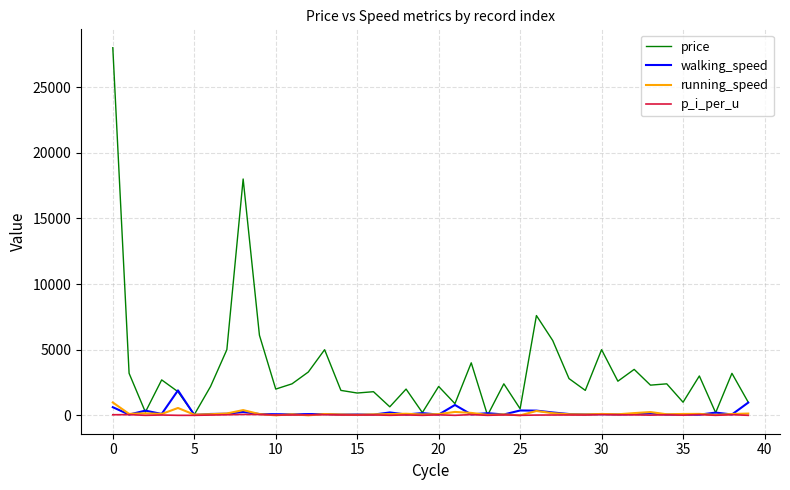

Which series has the widest spread of values?

price